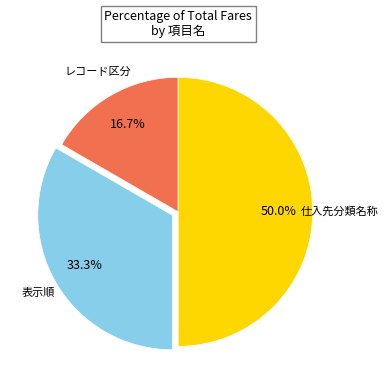

Count the number of slices in the pie.

3